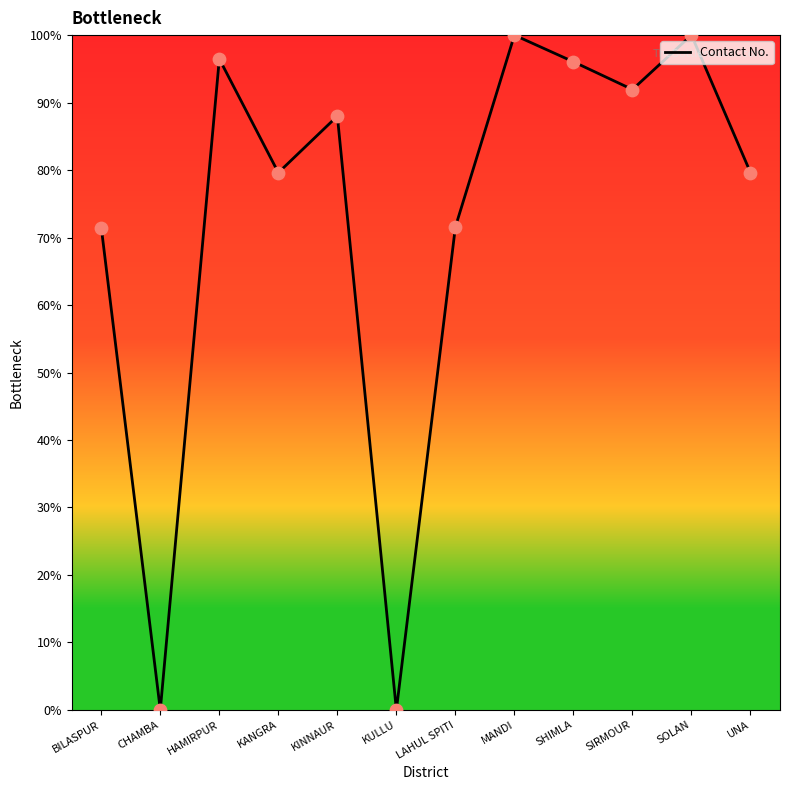

Between SOLAN and BILASPUR, which is larger?

SOLAN